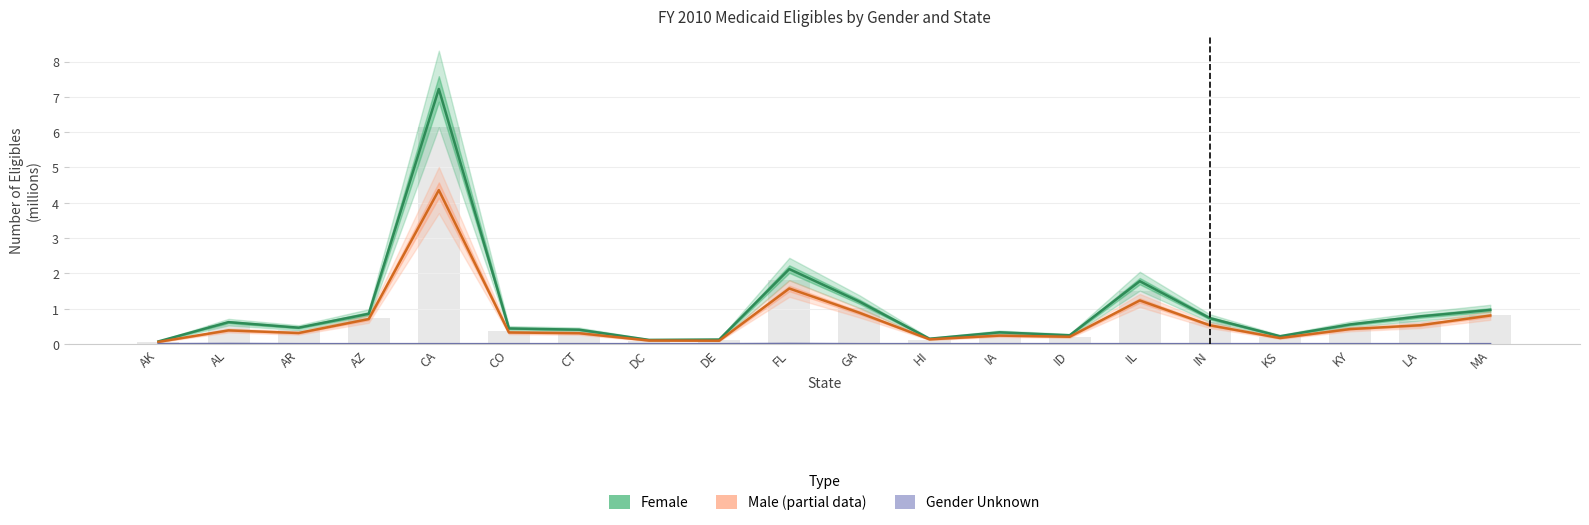

How many bars are there in each group?

3